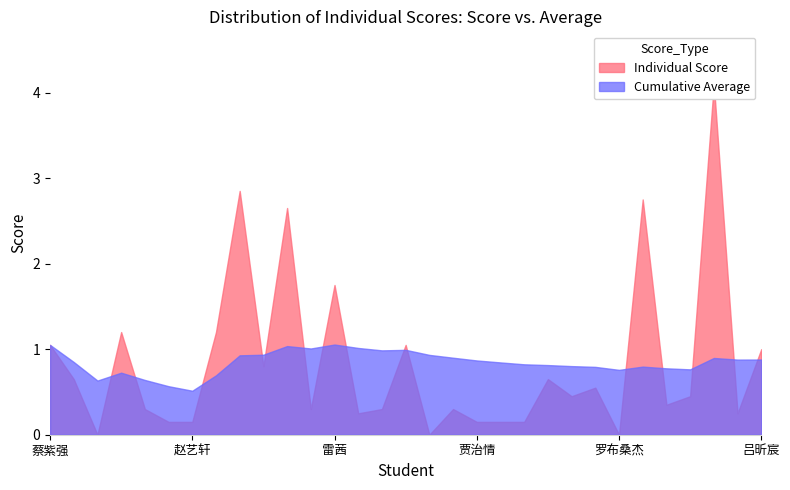

Rank the series at 汤宇涛 from lowest to highest value.

Individual Score, Cumulative Average